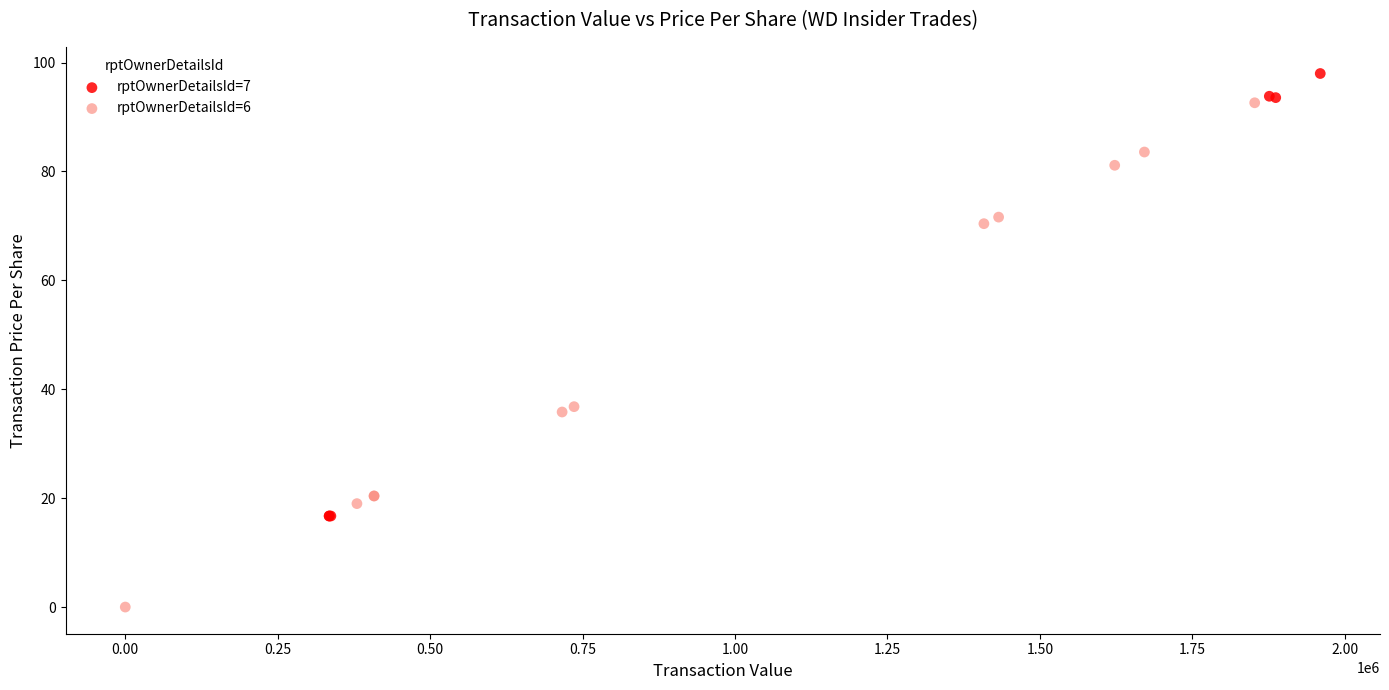

Which series reaches the minimum Y coordinate?

rptOwnerDetailsId=6